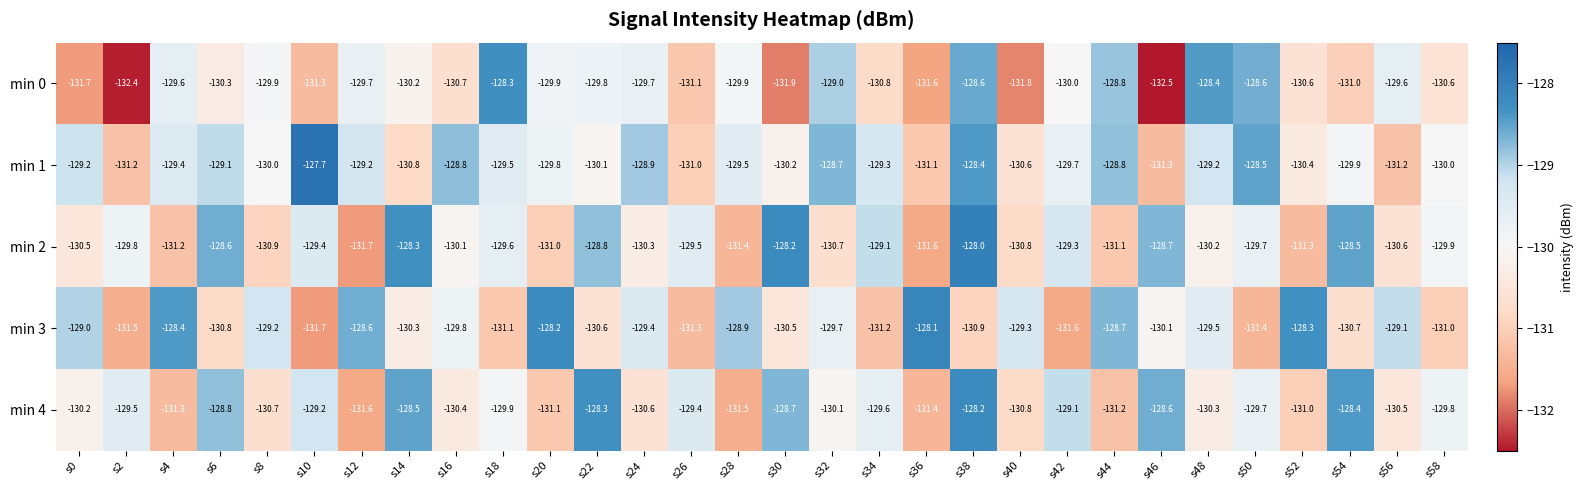

How many series are shown in this chart?

5